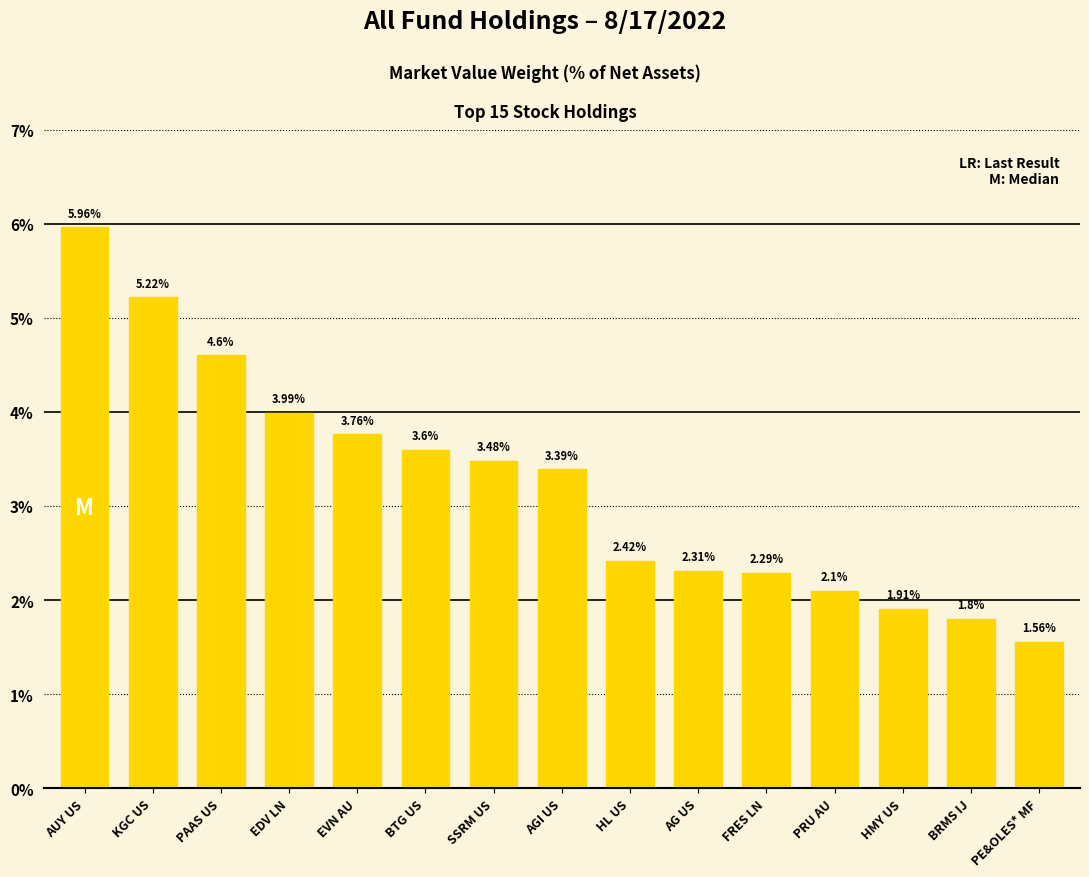

Approximately how many times larger is the value at AUY US compared to FRES LN?

2.6